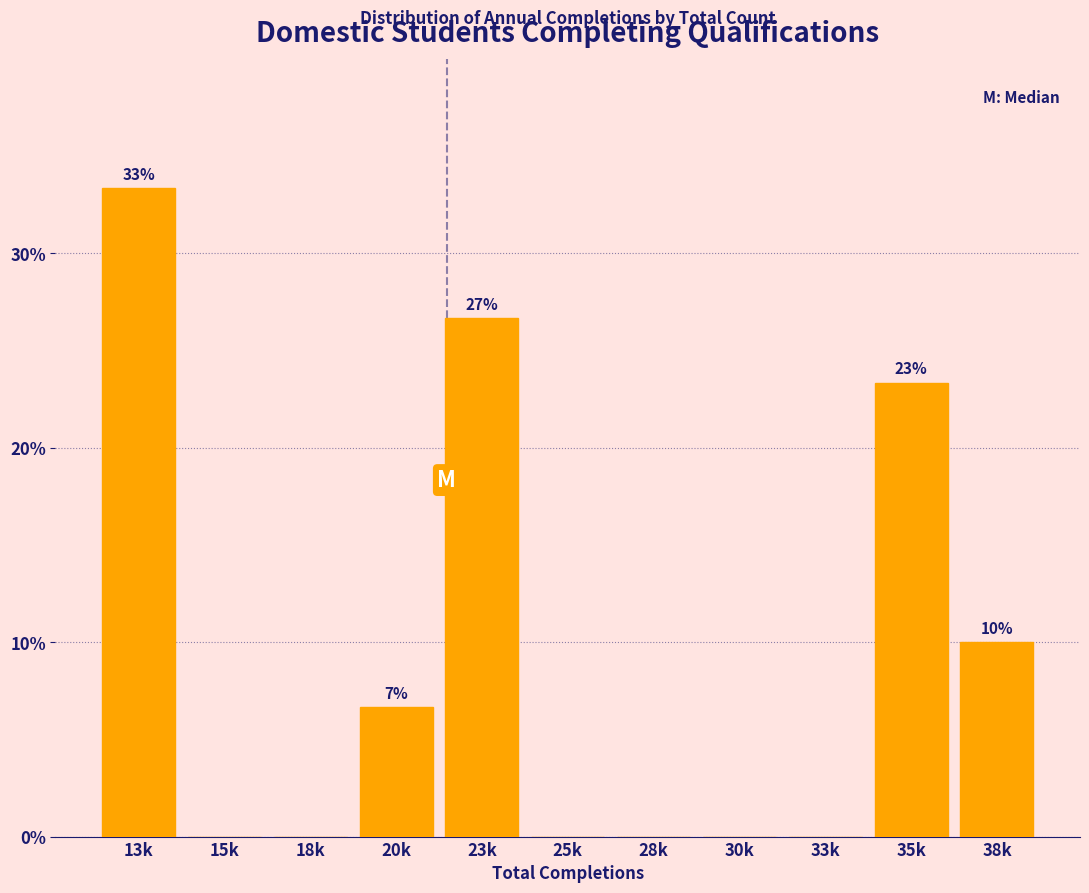

Reading left to right, extract all data points from this chart.

13k=33.3	15k=0.0	18k=0.0	20k=6.7	23k=26.7	25k=0.0	28k=0.0	30k=0.0	33k=0.0	35k=23.3	38k=10.0